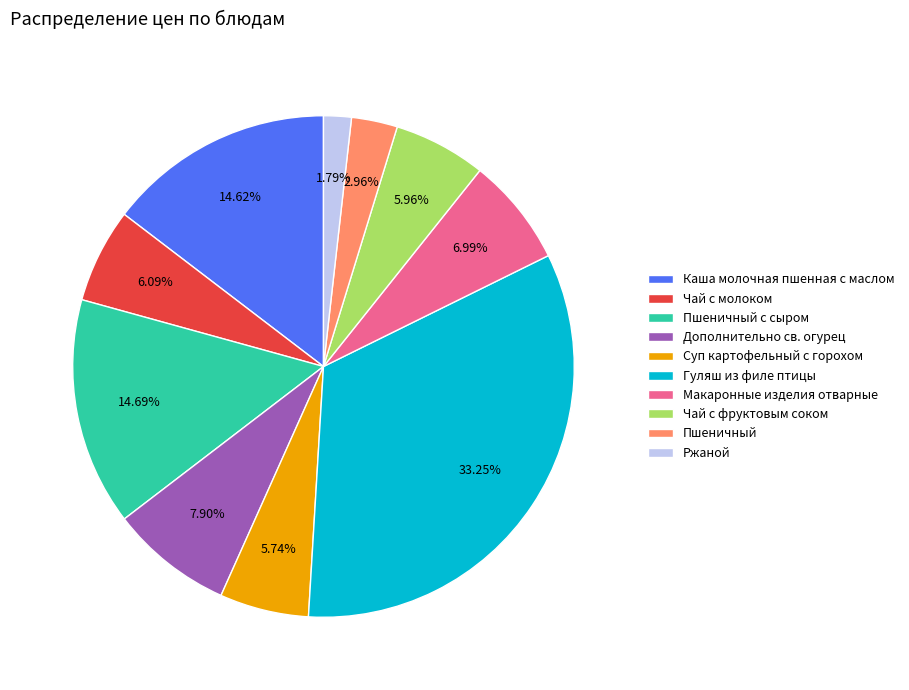

What percentage is the Чай с молоком slice, to the nearest percent?

6%